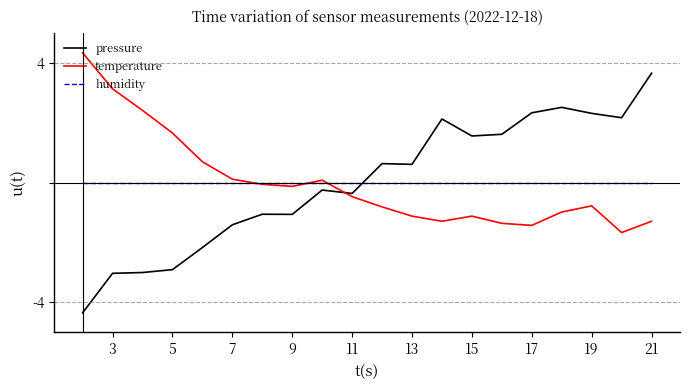

True or false: pressure and humidity intersect in this chart.

True